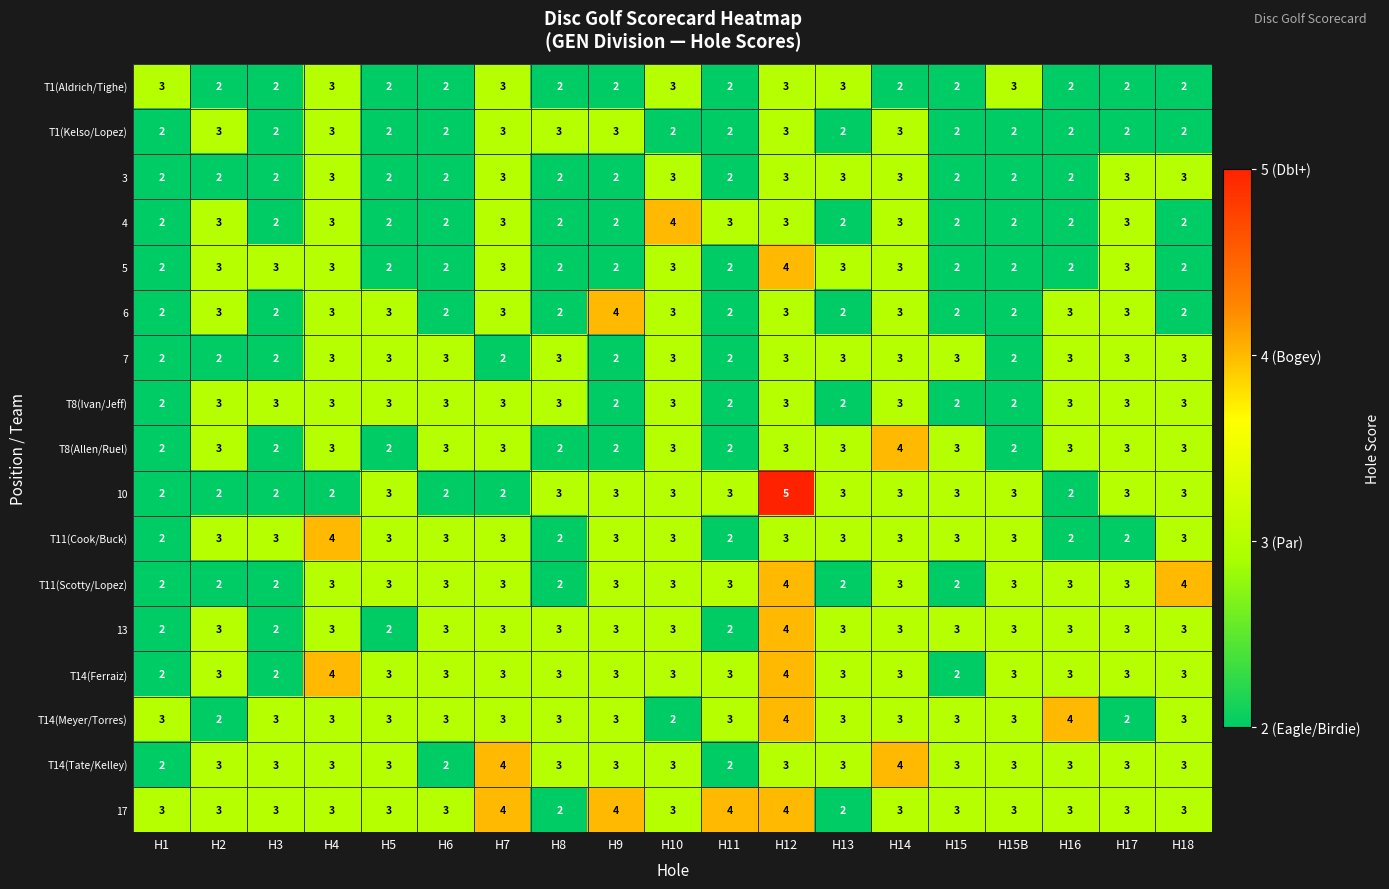

How many distinct data groups are displayed?

17